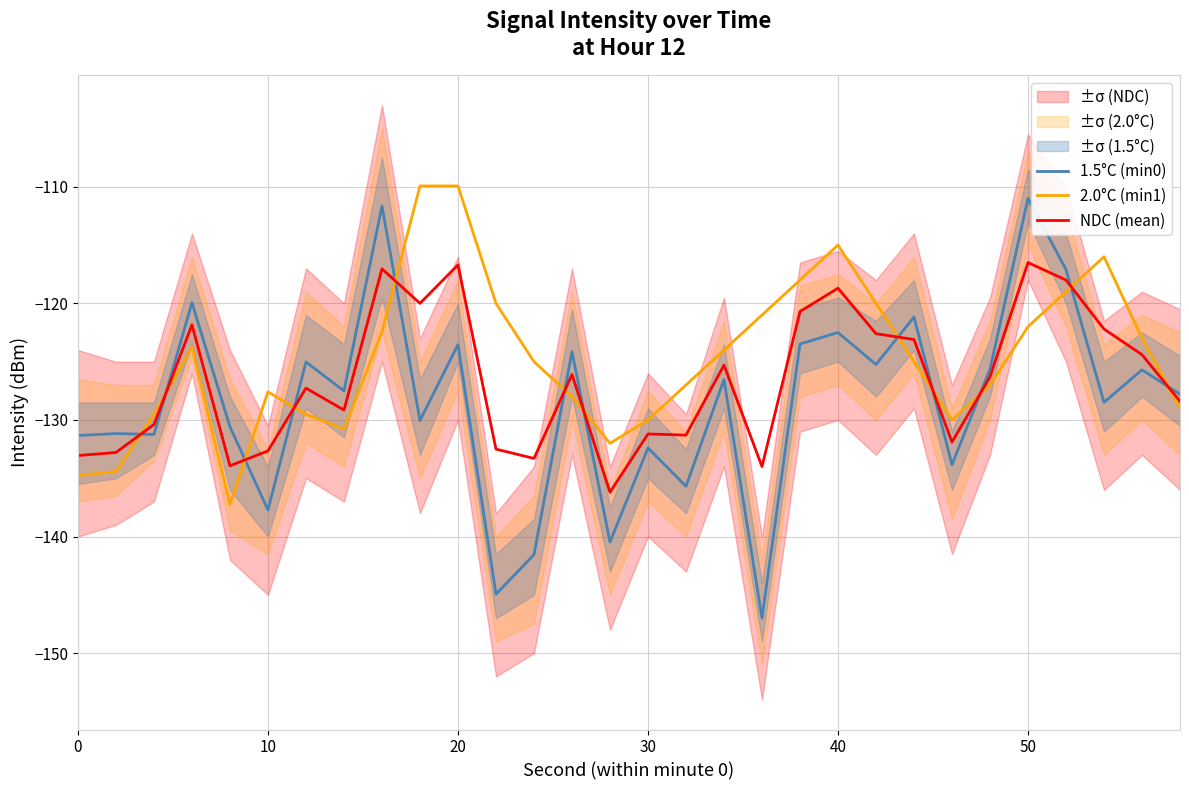

List the series in order of their peak value, highest first.

2.0°C (min1), 1.5°C (min0), NDC (mean)